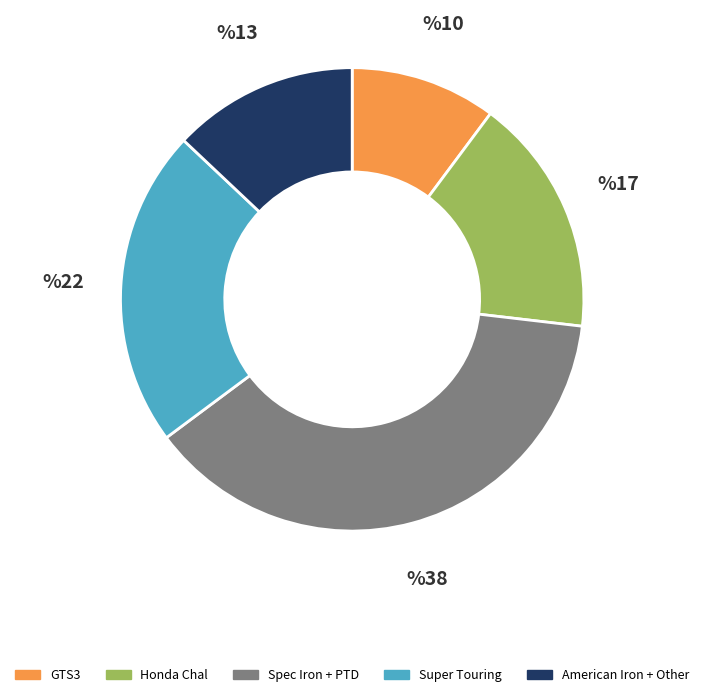

Which slice is the smallest?

GTS3